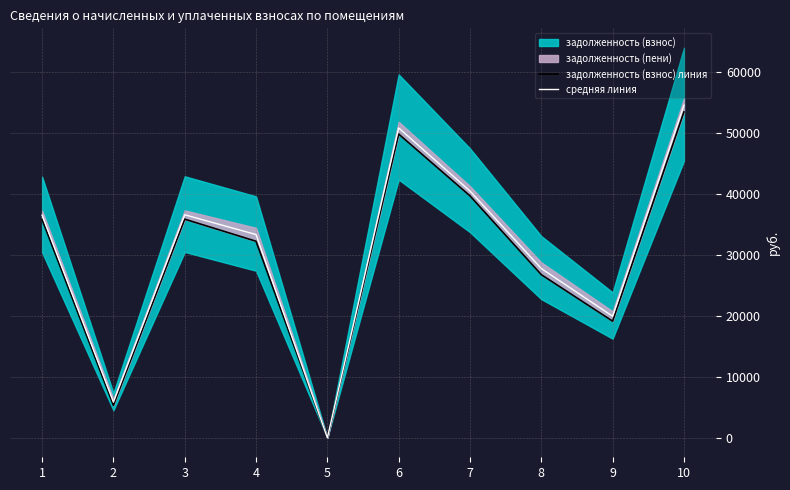

How many data points in задолженность (взнос) линия are above 35812?

5